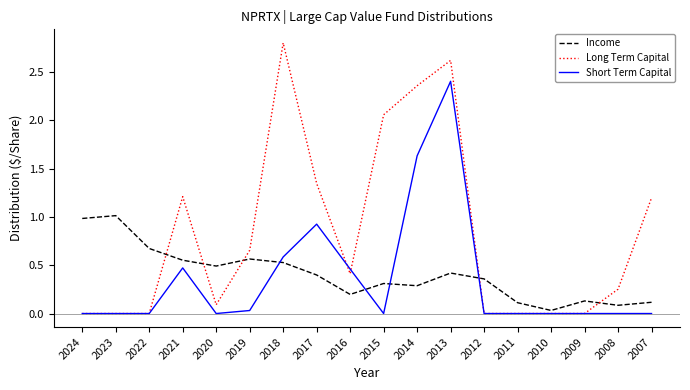

Which series changed the most between 2019 and 2012?

Long Term Capital